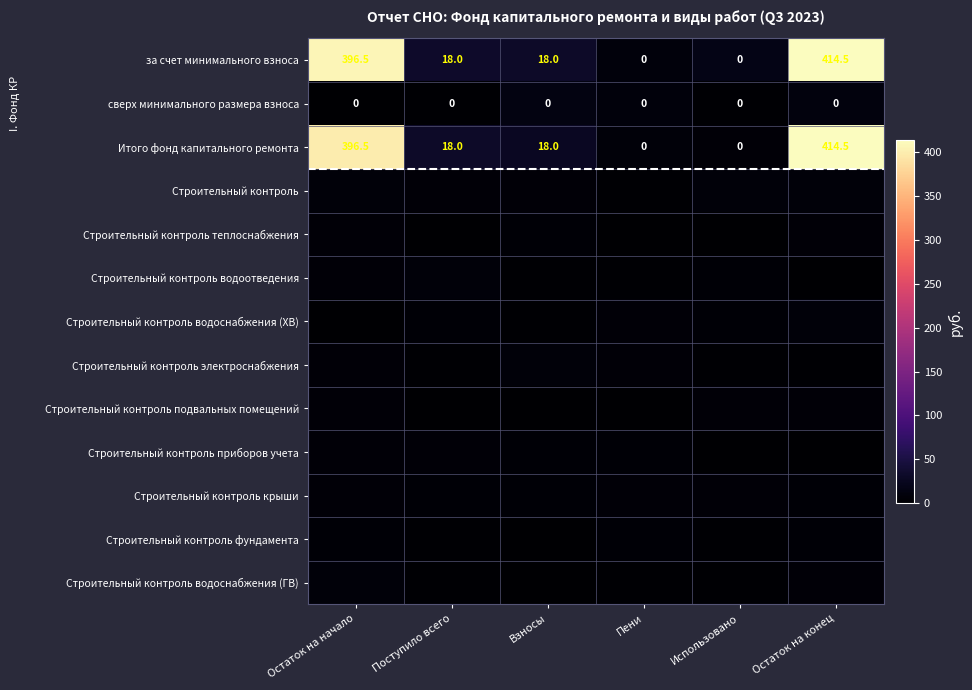

Which has a higher value, Использовано or Поступило всего?

Поступило всего